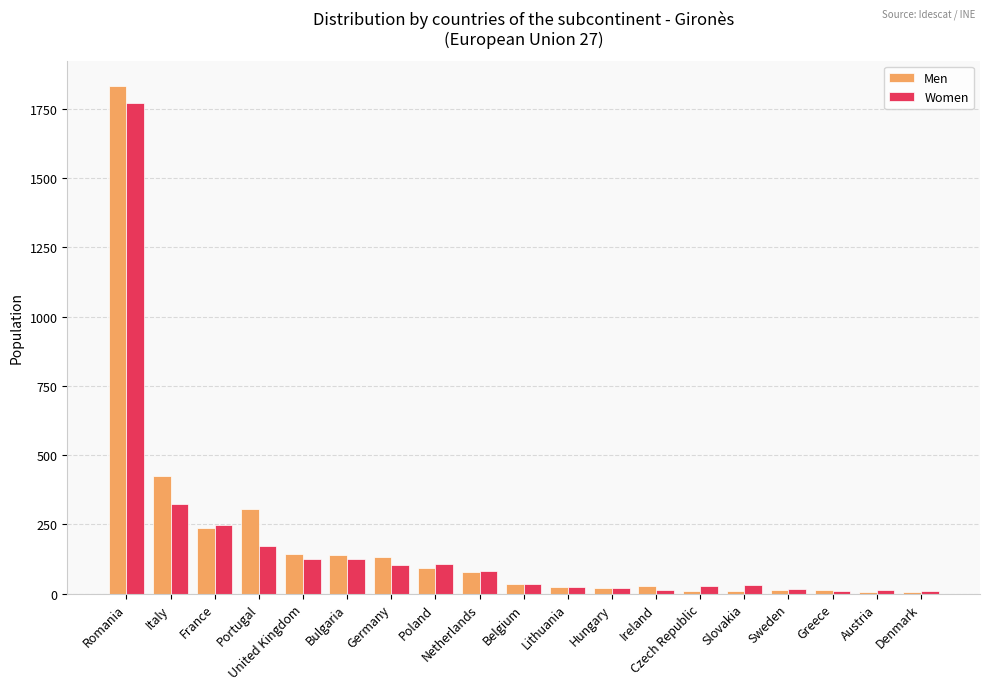

What is the label of the 2nd bar from the right?

Austria